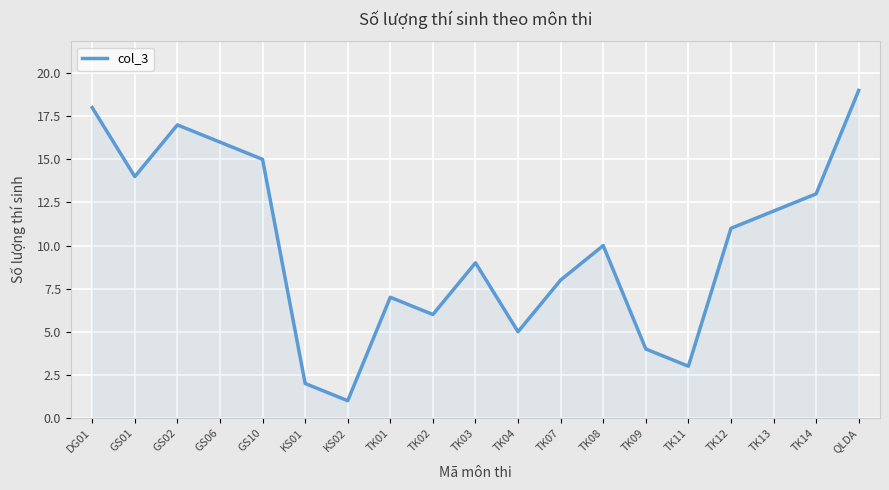

Between TK14 and TK08, which is larger?

TK14